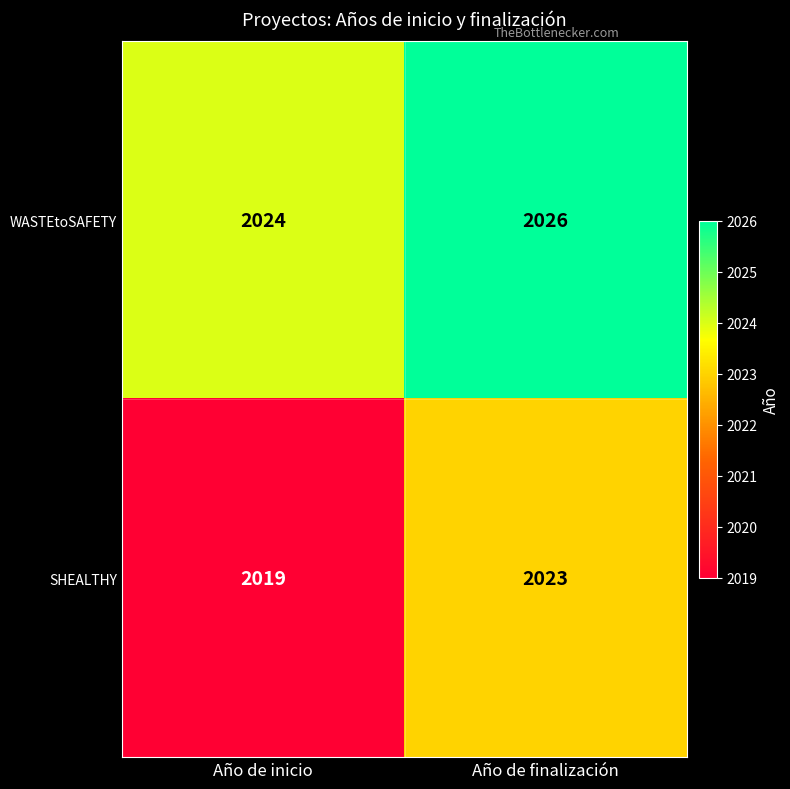

Reading left to right, extract all data points from this chart.

WASTEtoSAFETY: 2024	2026
SHEALTHY: 2019	2023